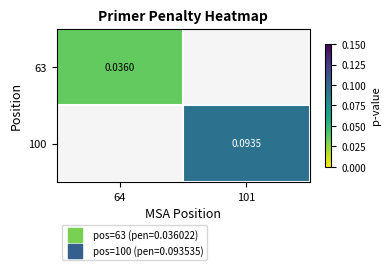

Between 101 and 64, which is larger?

64